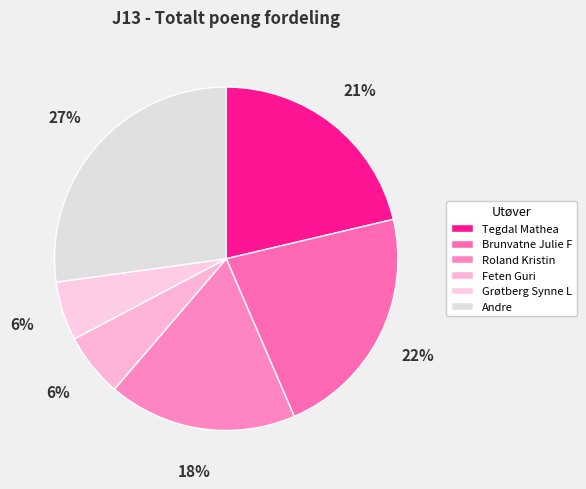

Does any single category account for the majority?

No